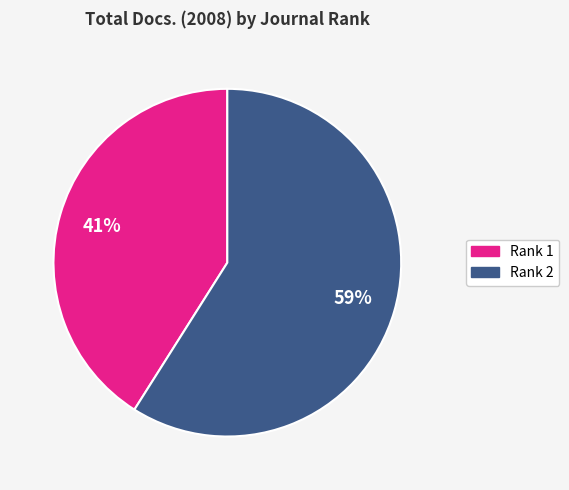

Is the sum of Rank 2 and Rank 1 greater than half?

Yes